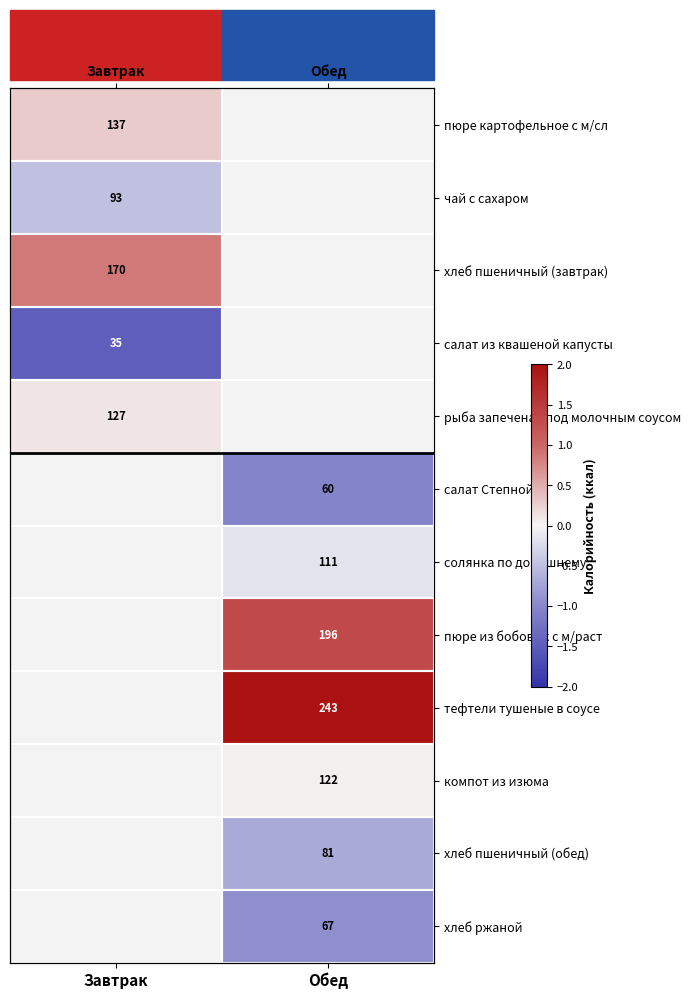

Rank the series by their maximum value, from highest to lowest.

тефтели тушеные в соусе, пюре из бобовых с м/раст, хлеб пшеничный (завтрак), пюре картофельное с м/сл, рыба запеченая под молочным соусом, компот из изюма, чай с сахаром, салат из квашеной капусты, салат Степной, солянка по домашнему, хлеб пшеничный (обед), хлеб ржаной